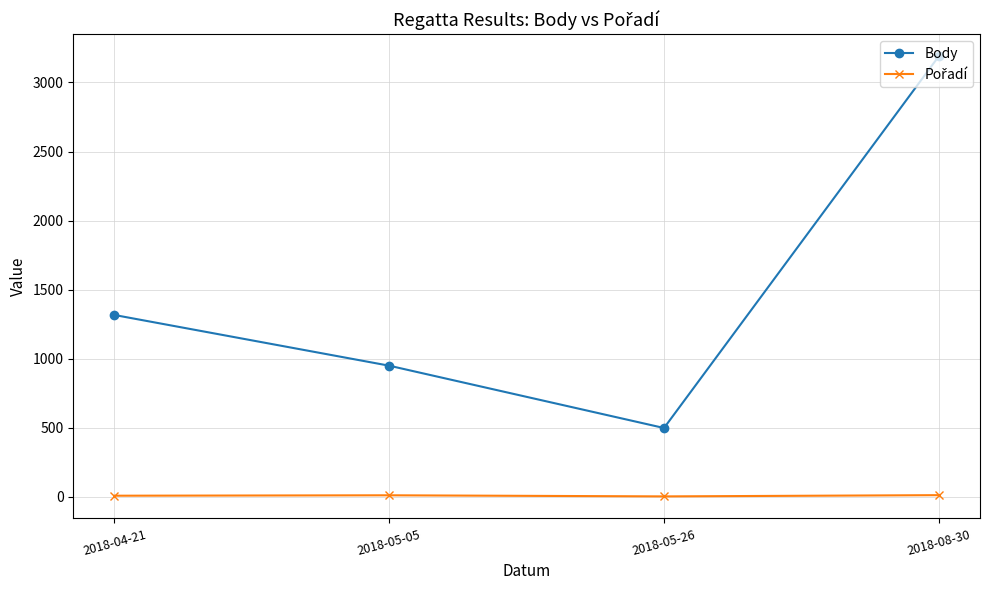

What is the total value across all series at 2018-05-26?

503